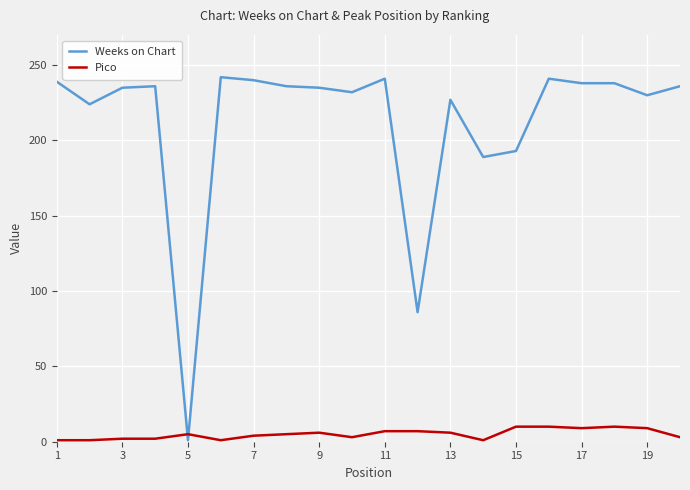

Does the chart have visible grid lines?

Yes